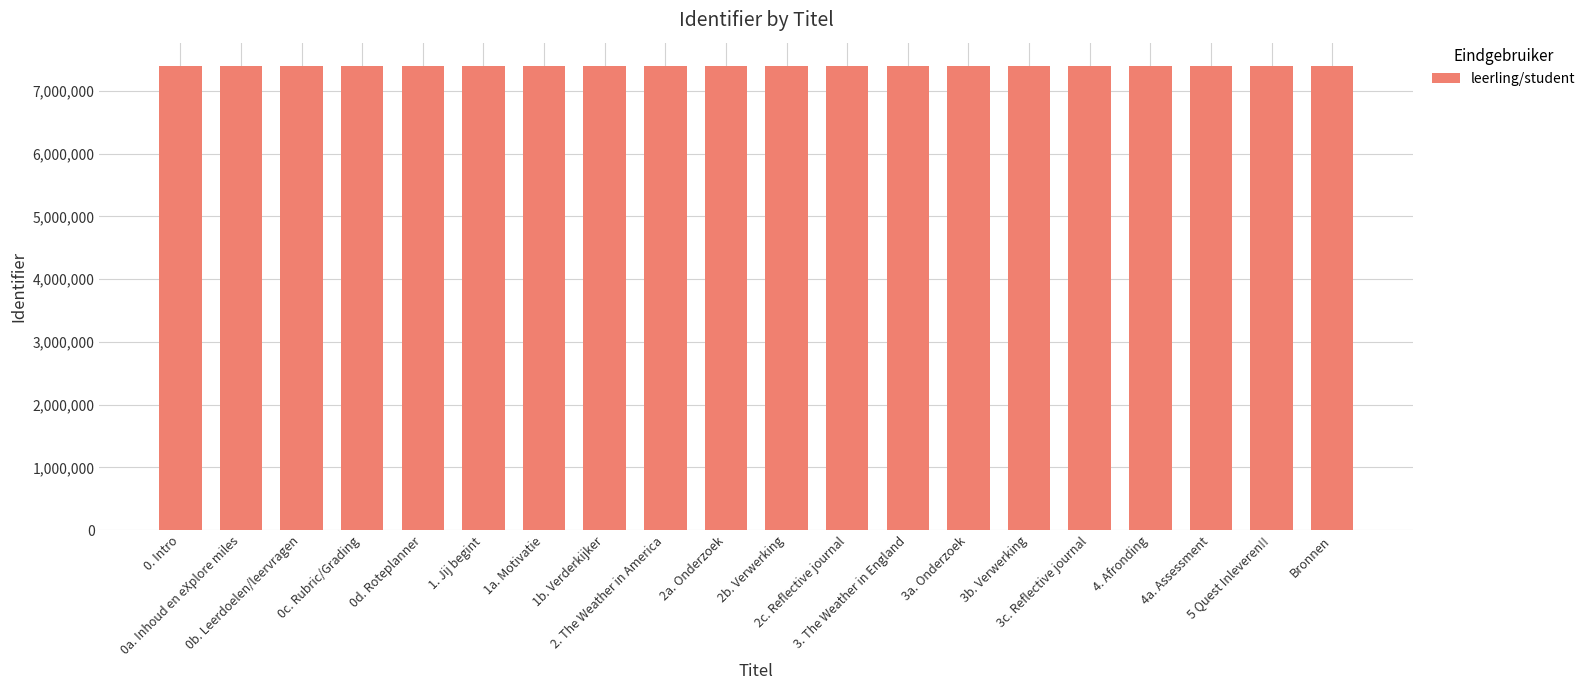

True or false: the data shows 7399520 at 4a. Assessment.

True